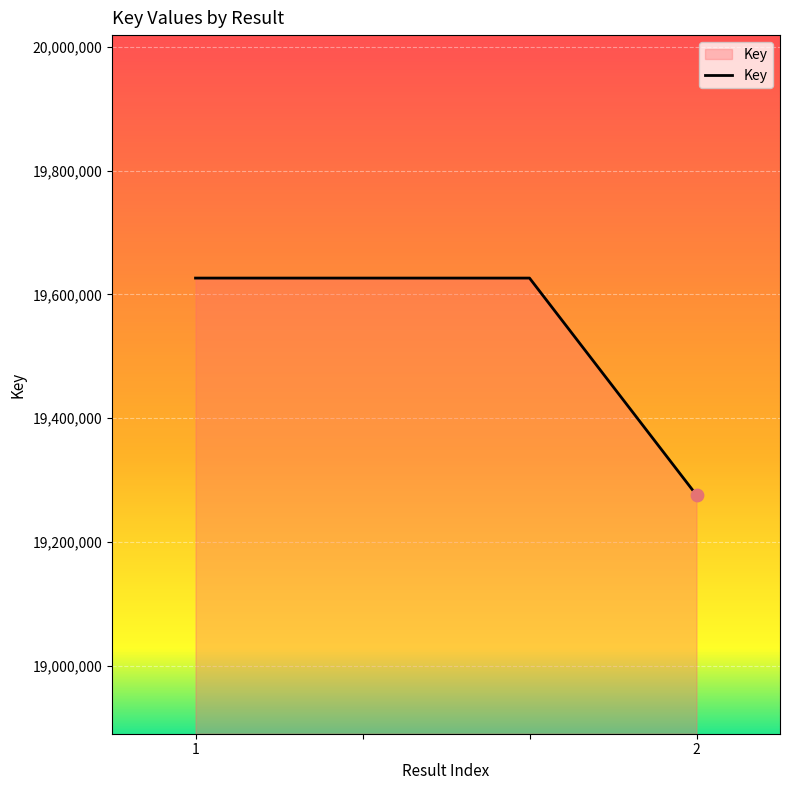

True or false: there are more than 1 points higher than both neighbors.

False